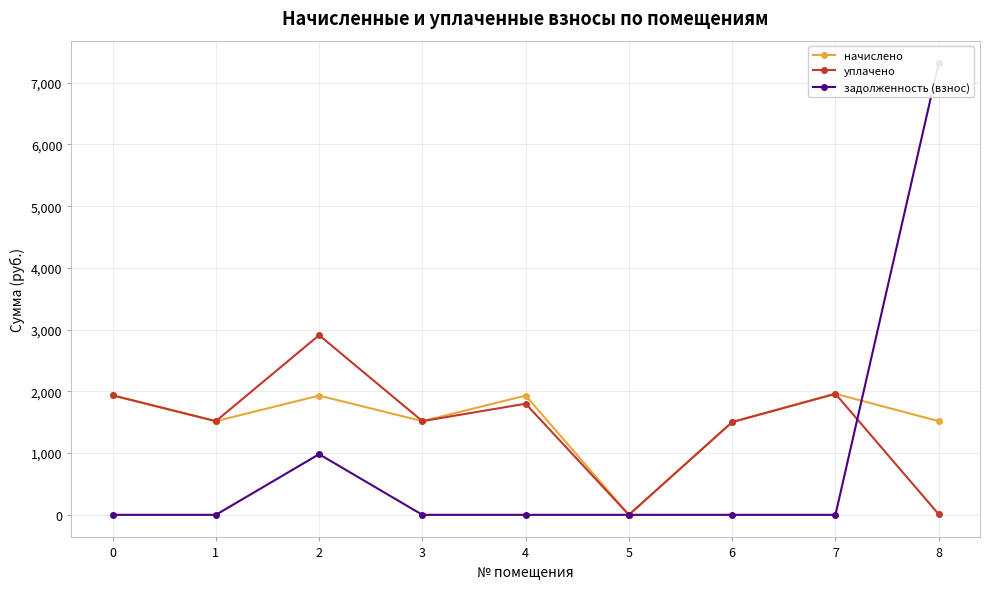

What is the difference between the maximum and second lowest values in the задолженность (взнос) series?

7316.2